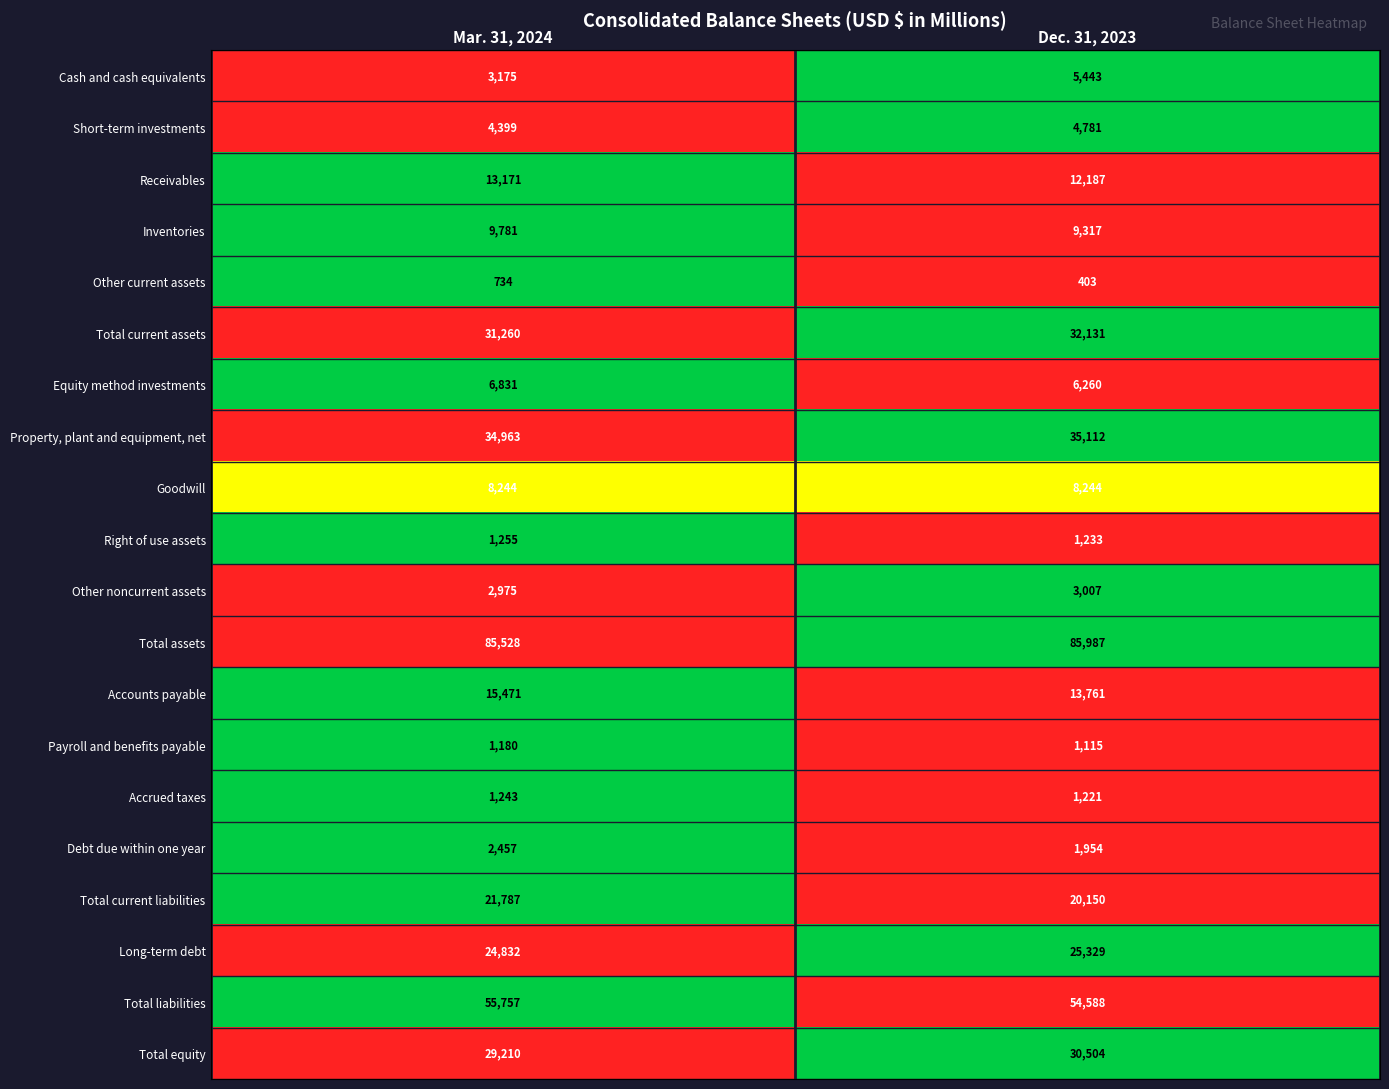

What is the difference between the maximum and minimum values in the Equity method investments series?

571